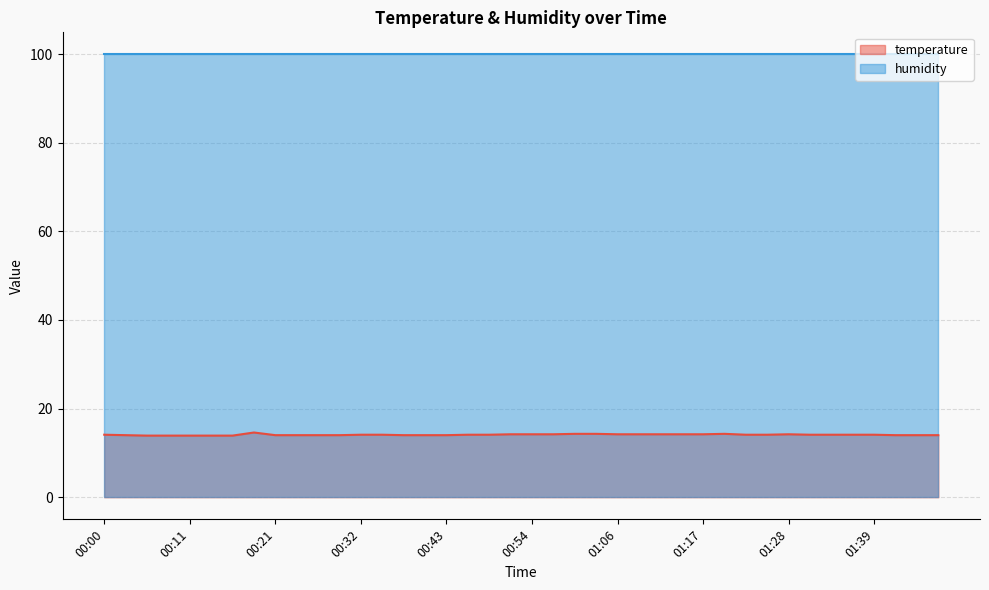

What is the approximate value at 00:46?

14.1